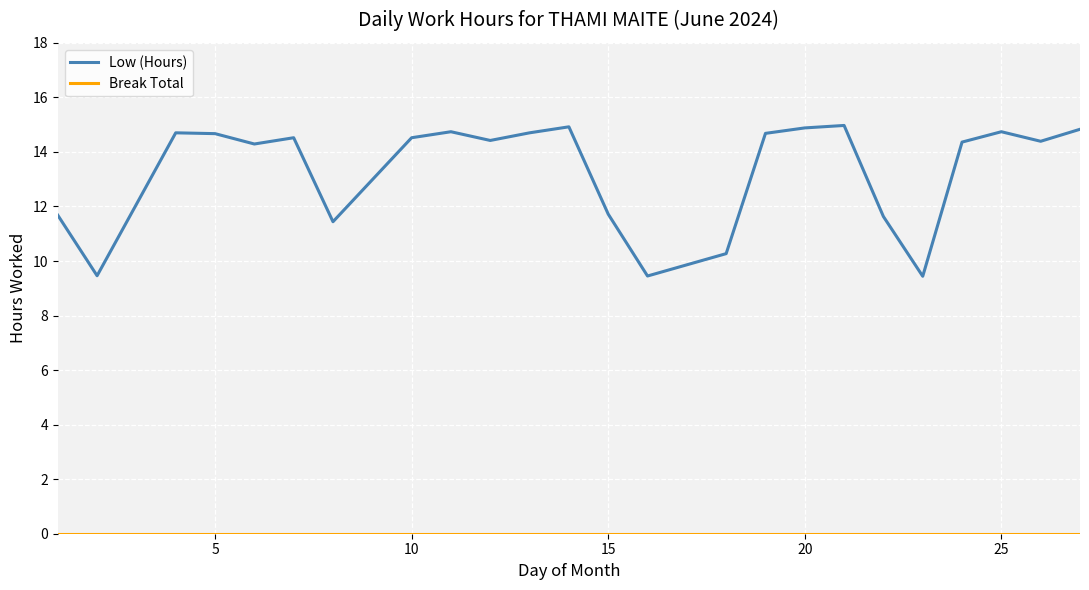

True or false: Break Total has more than 0 interior local peaks.

False